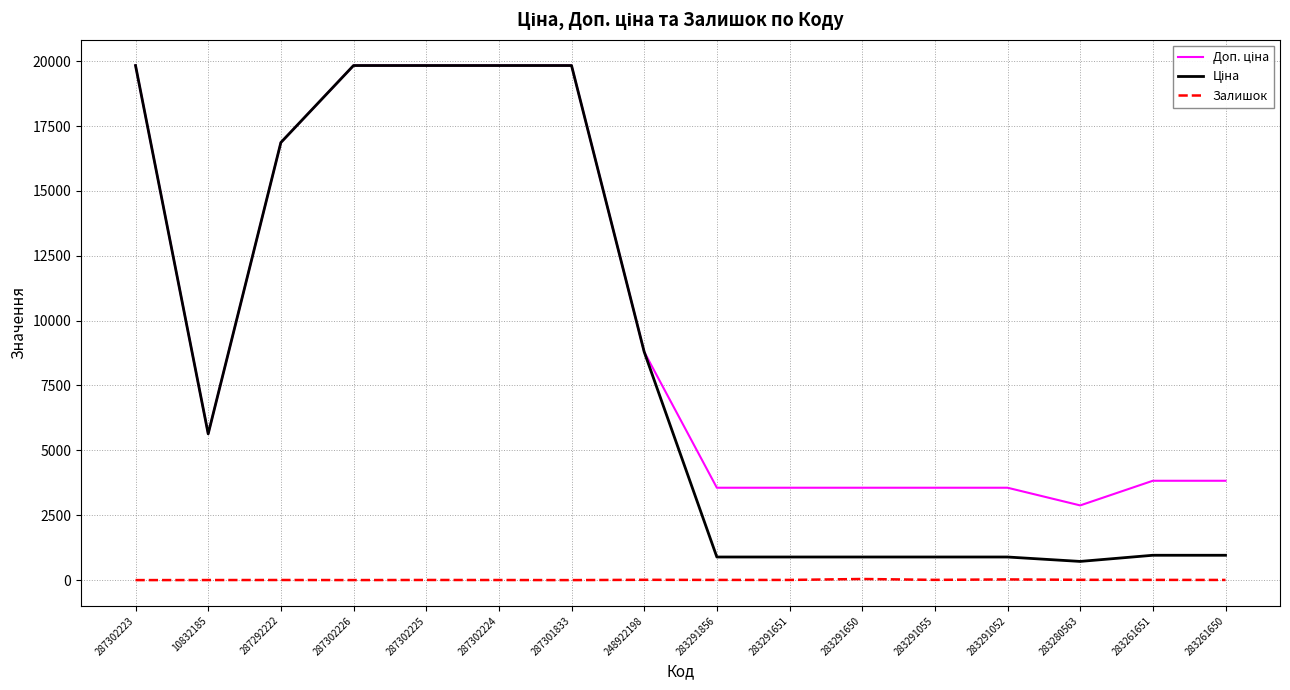

What is the greatest value displayed?

19831.1